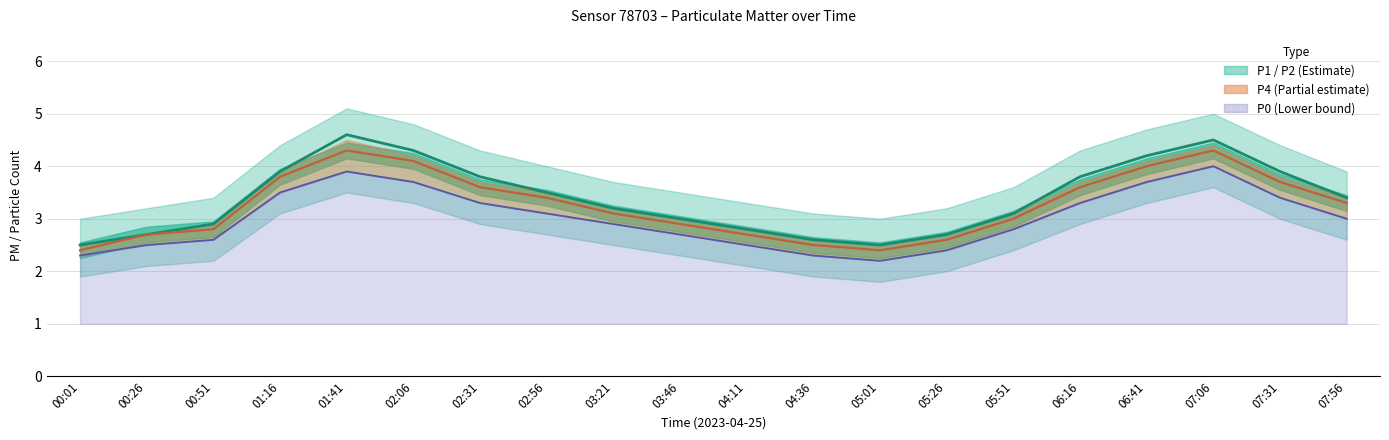

What is the total value across all series at 07:56?

9.7